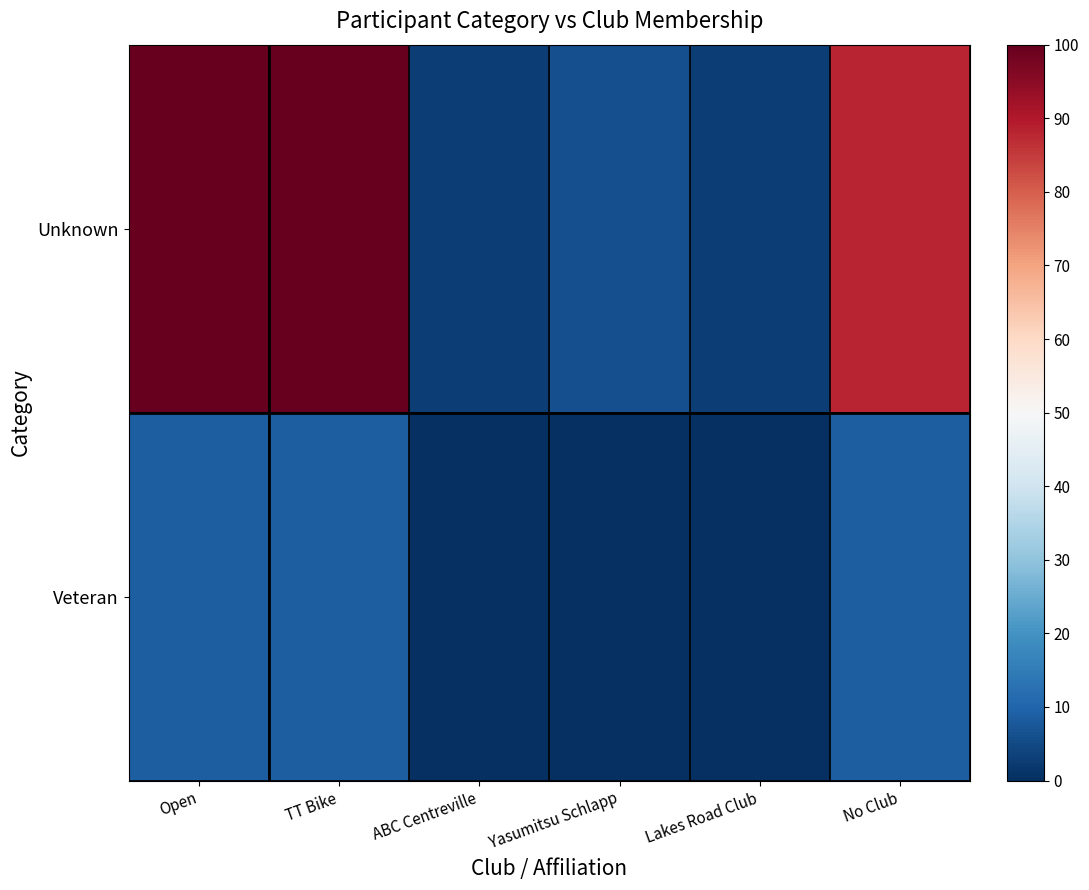

Which series has the largest total across all categories?

Unknown